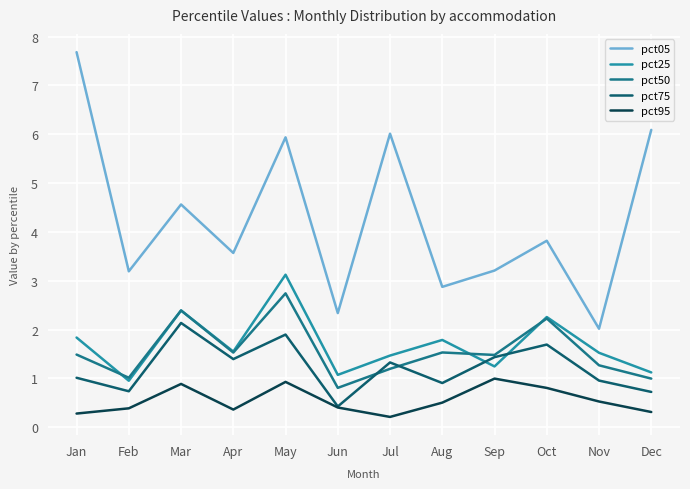

True or false: pct25 and pct95 intersect in this chart.

False